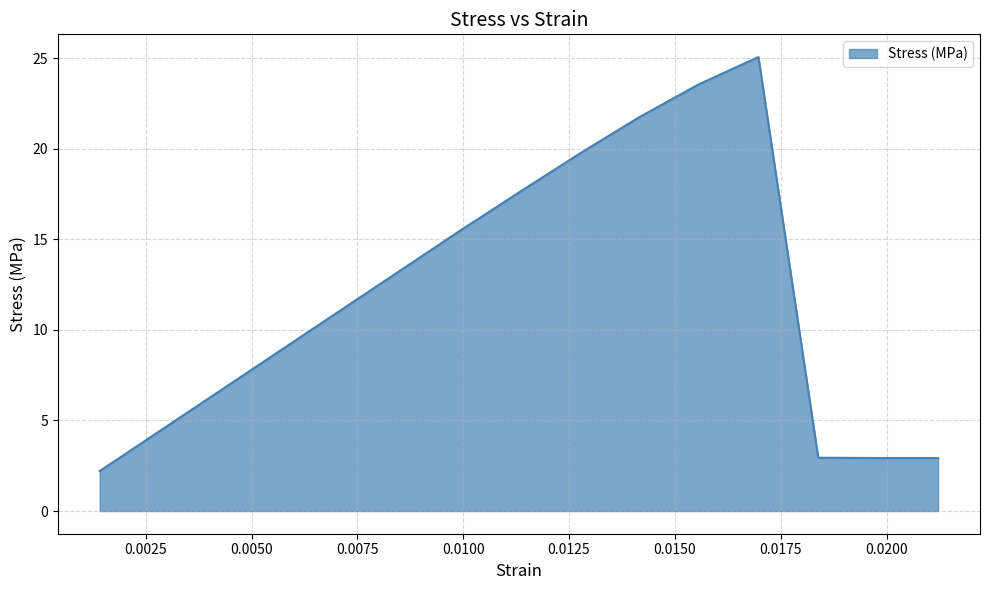

What is the smallest value displayed?

2.2